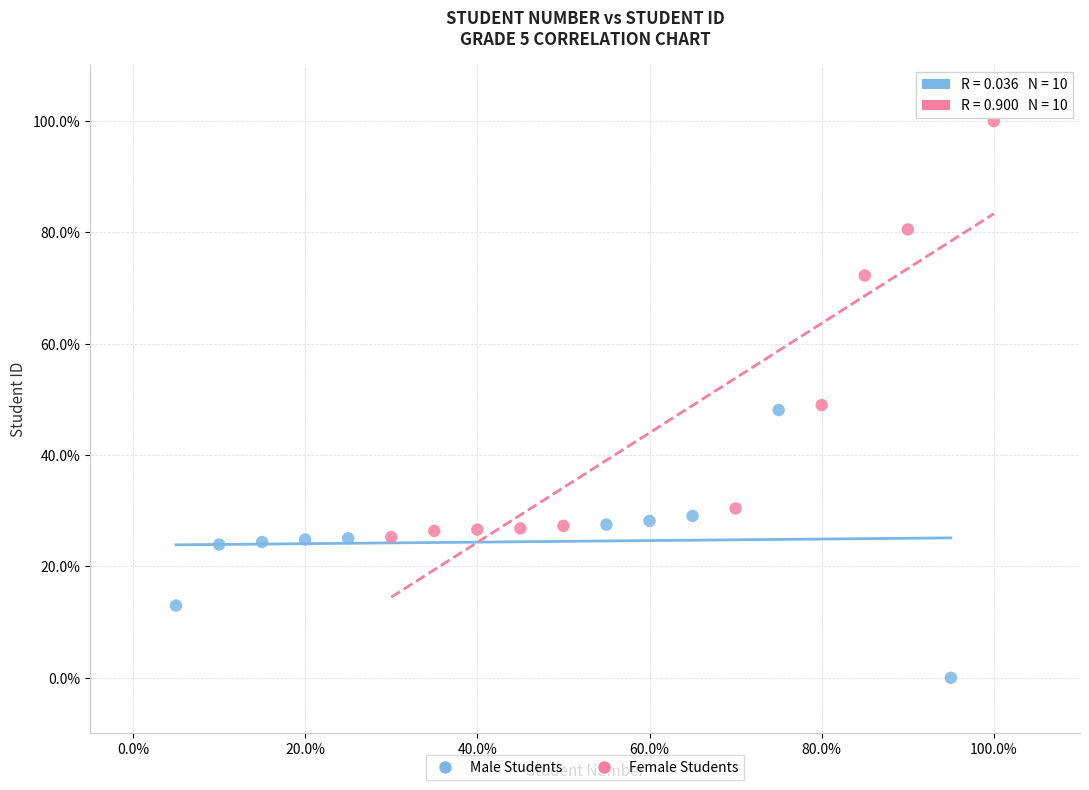

Which series has the largest Y range (max minus min)?

Female Students